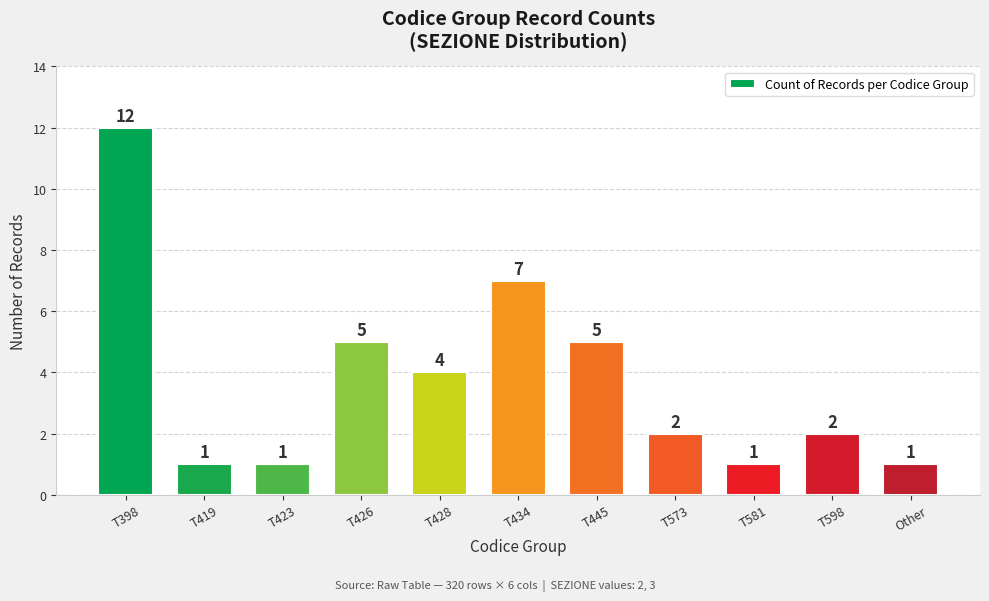

What is the approximate value at T426, to the nearest 5?

5